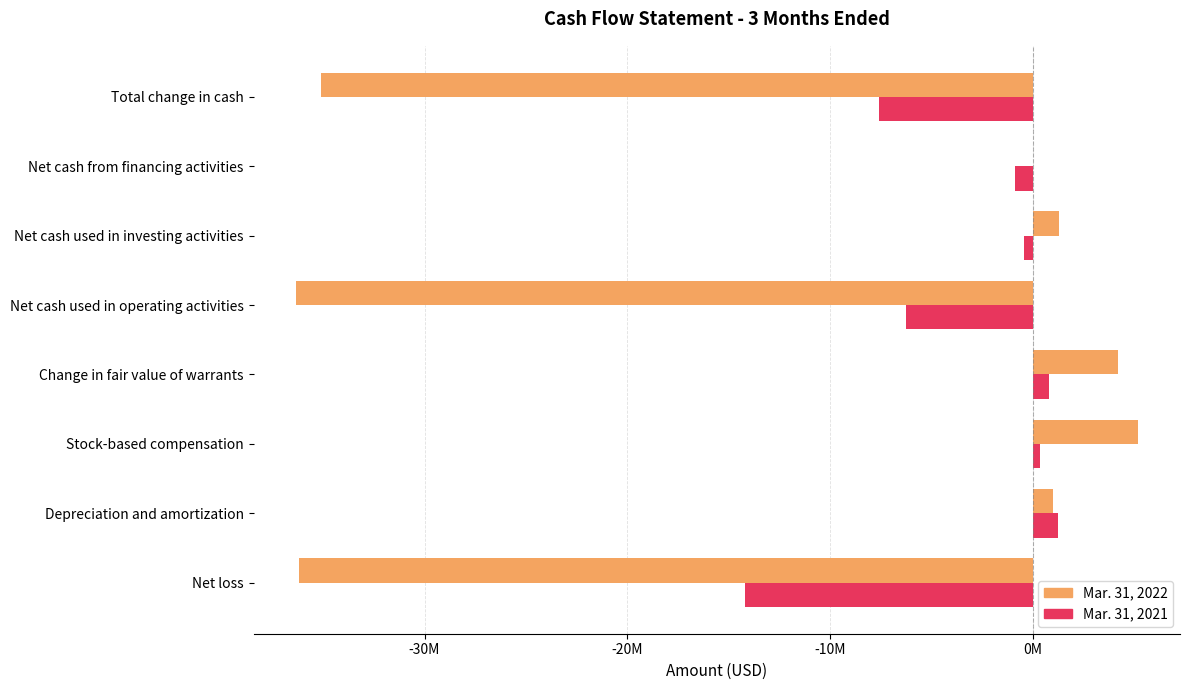

What are all the series names shown in the legend?

Mar. 31, 2022, Mar. 31, 2021